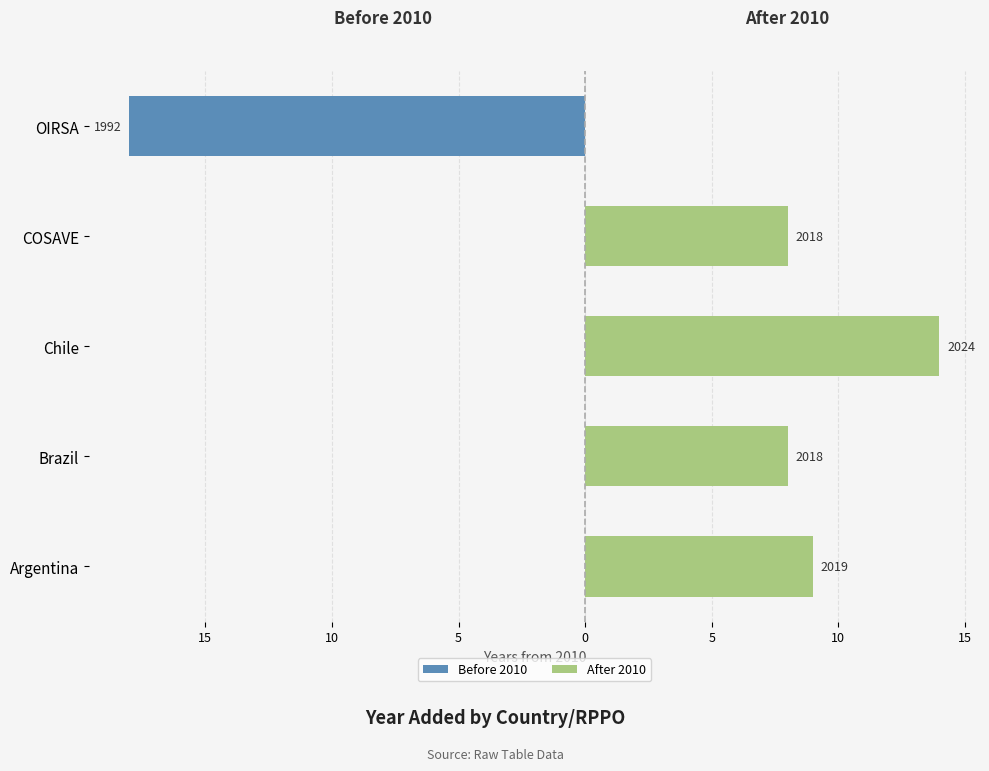

How many values in the After 2010 series exceed 8?

2